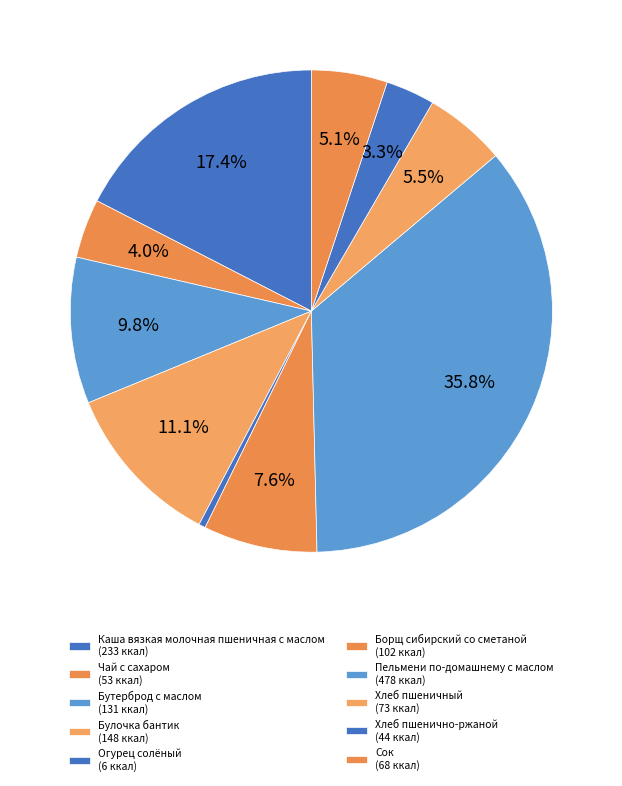

Which category has the smallest portion of the pie?

Огурец солёный